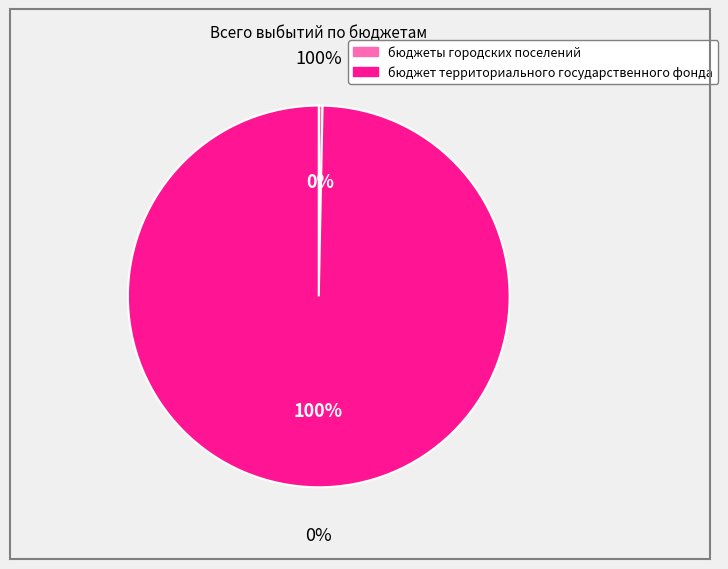

Rank the categories by value from lowest to highest.

бюджеты городских поселений, бюджет территориального государственного фонда